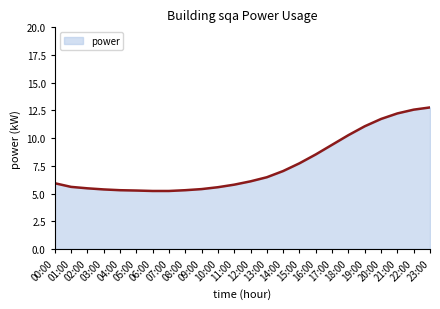

Does the chart have visible grid lines?

No